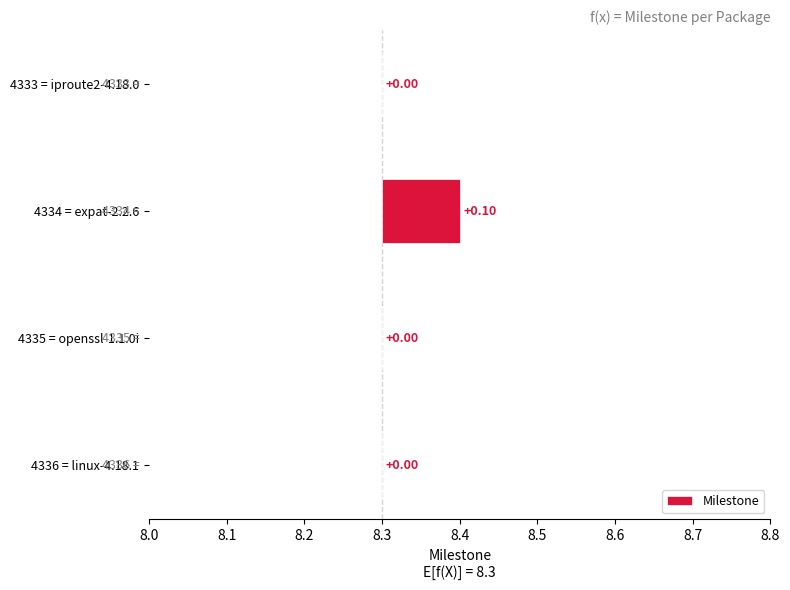

How many positive values are there?

1